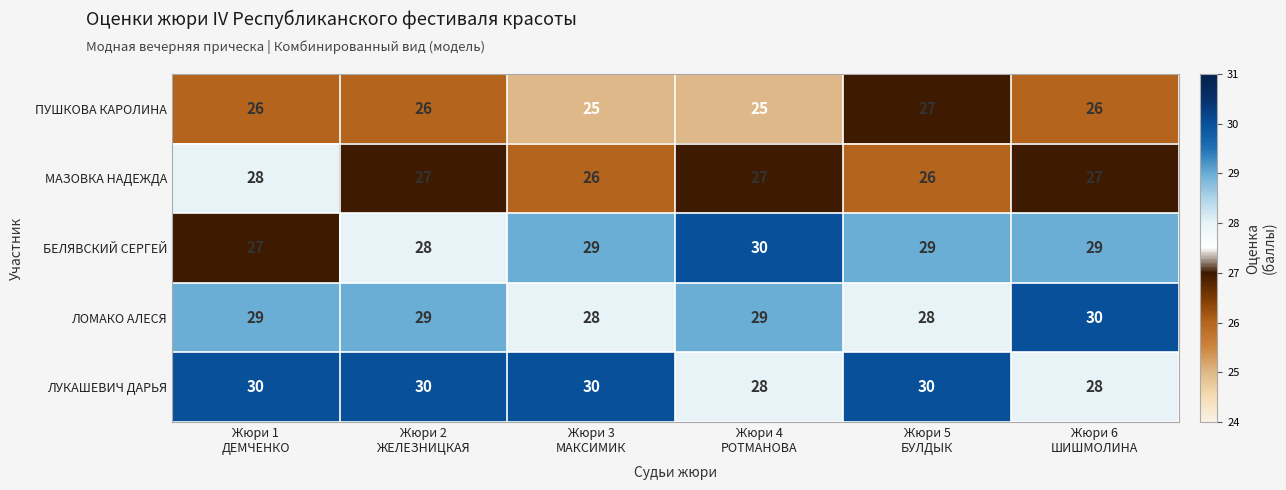

Reading left to right, what are all the values shown in this chart?

ПУШКОВА КАРОЛИНА: 26	26	25	25	27	26
МАЗОВКА НАДЕЖДА: 28	27	26	27	26	27
БЕЛЯВСКИЙ СЕРГЕЙ: 27	28	29	30	29	29
ЛОМАКО АЛЕСЯ: 29	29	28	29	28	30
ЛУКАШЕВИЧ ДАРЬЯ: 30	30	30	28	30	28